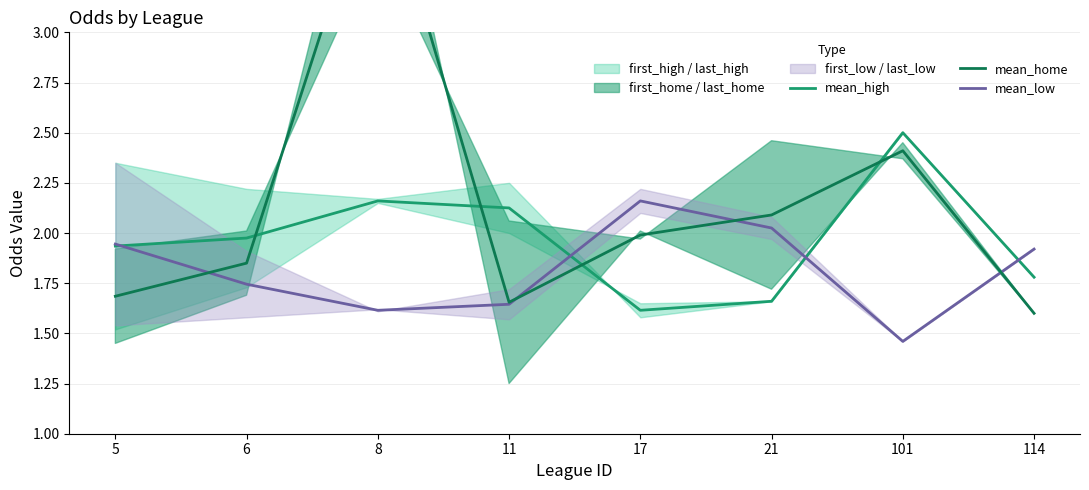

Where is the first local minimum for mean_high?

17